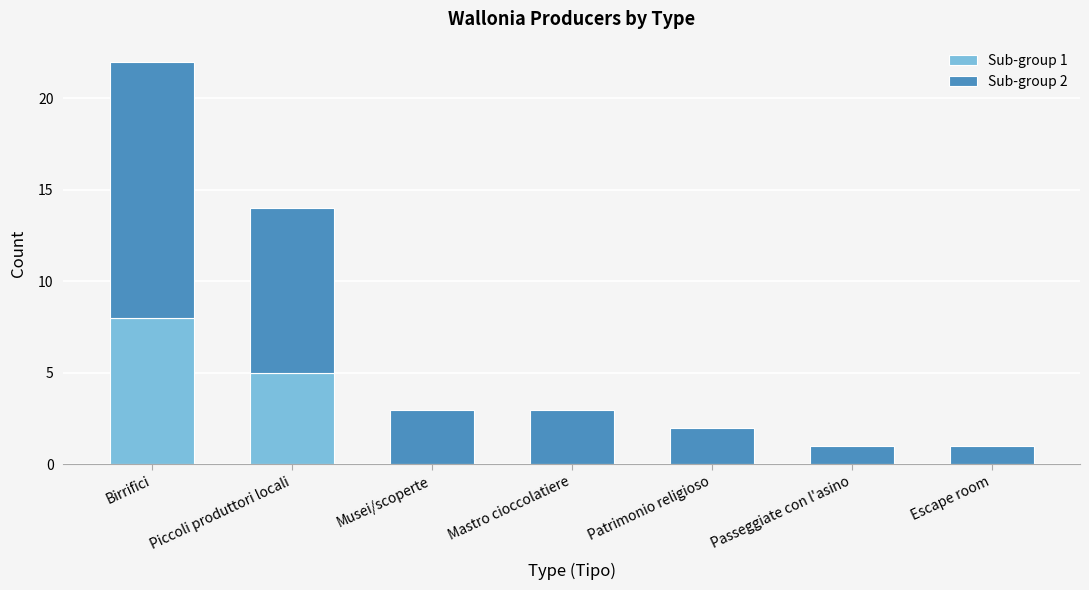

At which category is the sum across all series the highest?

Birrifici